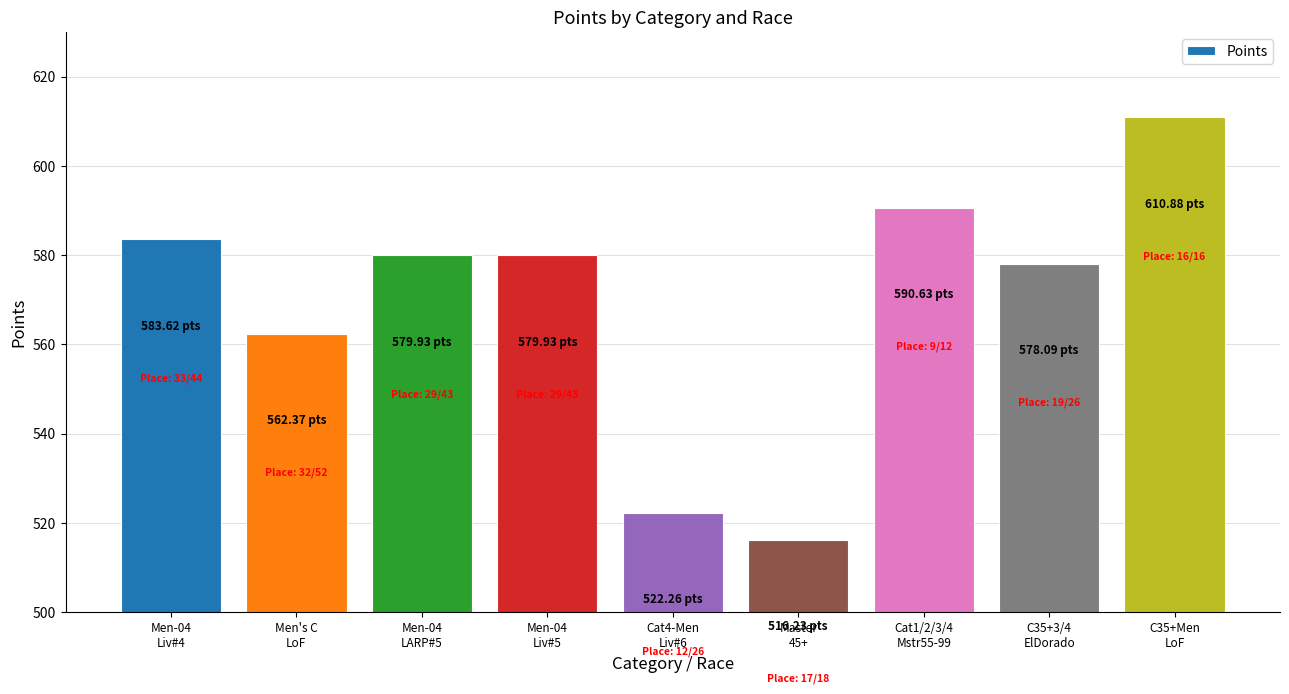

What is the difference between the maximum and minimum values?

94.6